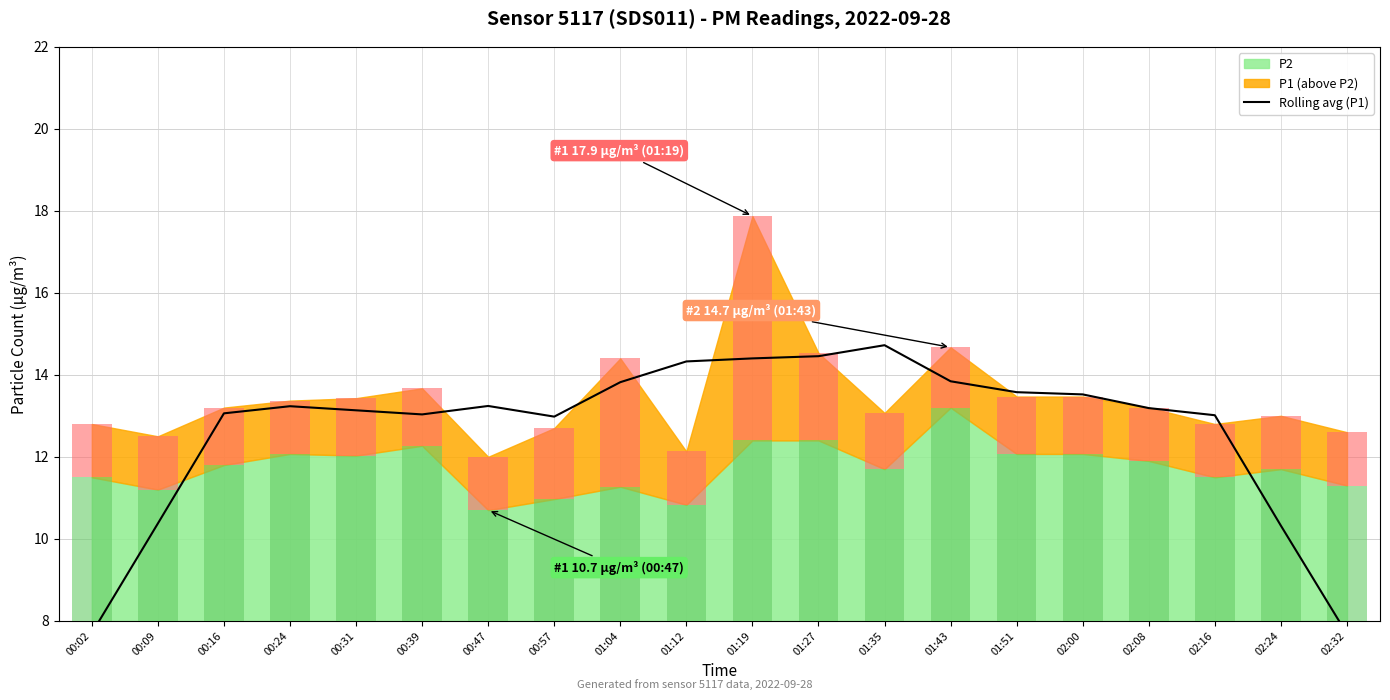

The chart shows a value of 13.5 at 02:00. True or false?

True